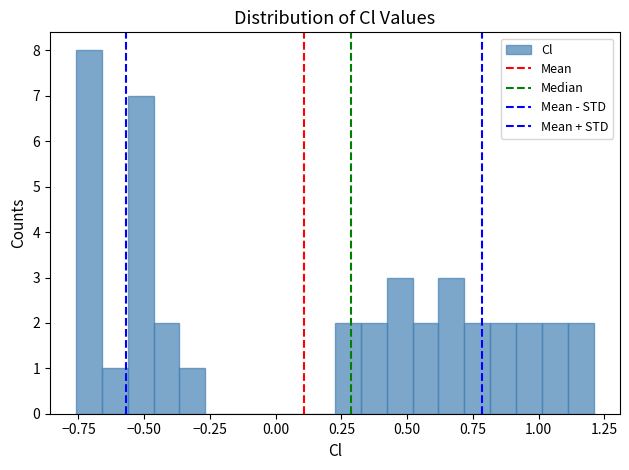

Around what value on the x-axis is the tallest bar? Give the approximate position of its centre, as read against the axis.

-0.70